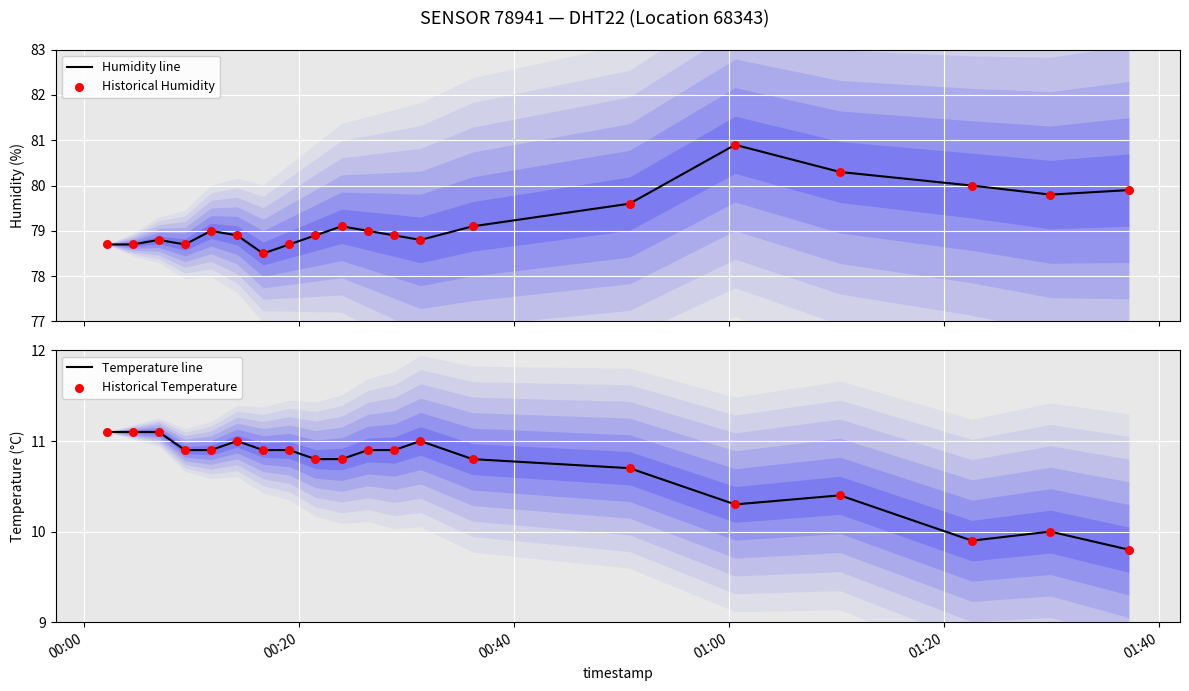

At how many categories does at least one series exceed 65?

20